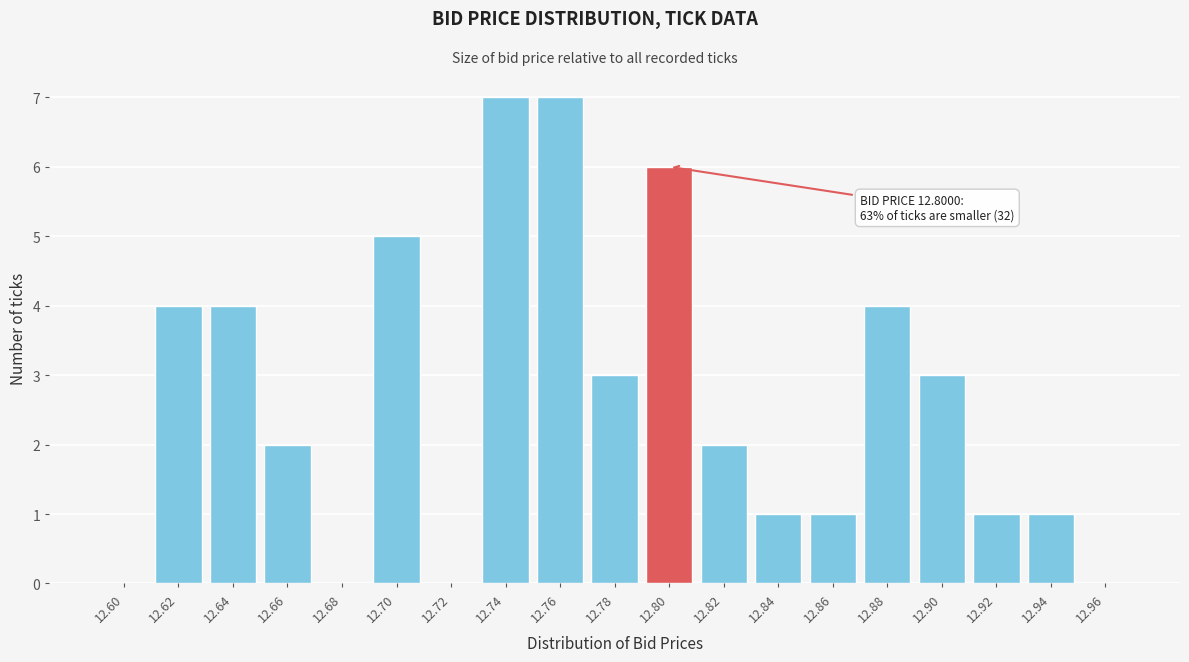

Reading left to right, transcribe all the data shown in this chart.

12.60=0	12.62=4	12.64=4	12.66=2	12.68=0	12.70=5	12.72=0	12.74=7	12.76=7	12.78=3	12.80=6	12.82=2	12.84=1	12.86=1	12.88=4	12.90=3	12.92=1	12.94=1	12.96=0